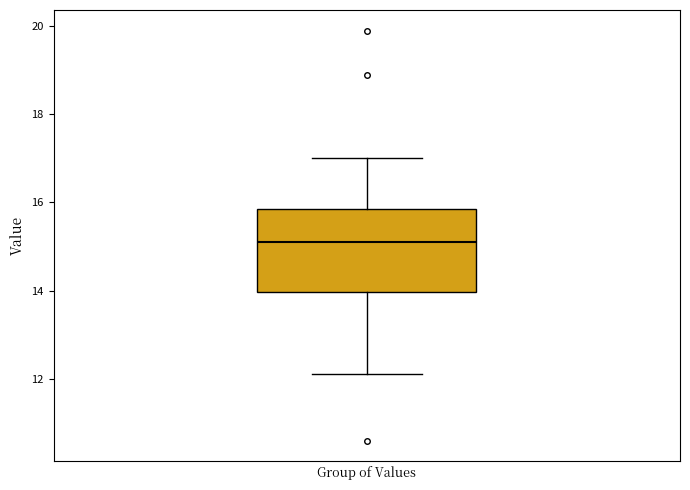

Where is the upper edge of the box for Group of Values on the y-axis? The values are not printed on the chart, so give them approximately, as read against the axis.

15.8